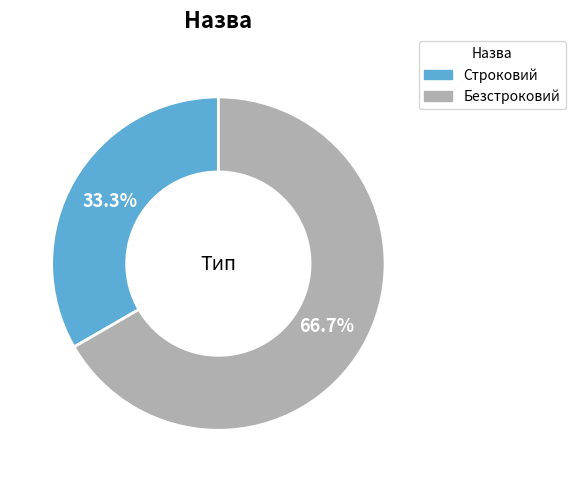

To the nearest percent, what is the difference between the largest and smallest slice percentages?

33%